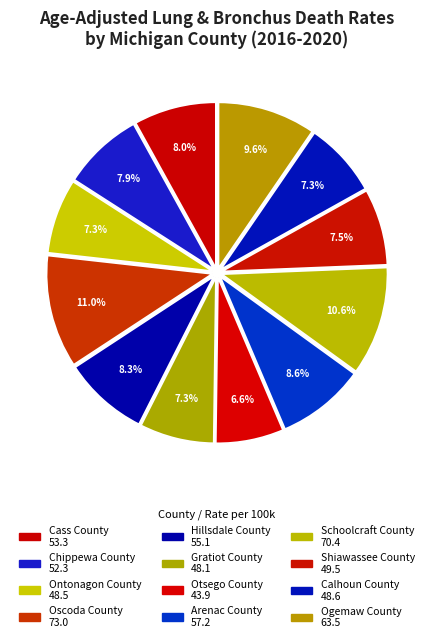

Count the number of slices in the pie.

12